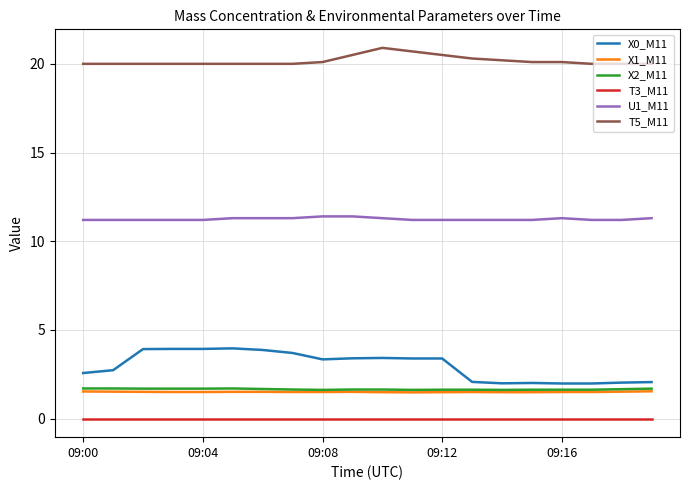

True or false: T5_M11 and X1_M11 intersect in this chart.

False